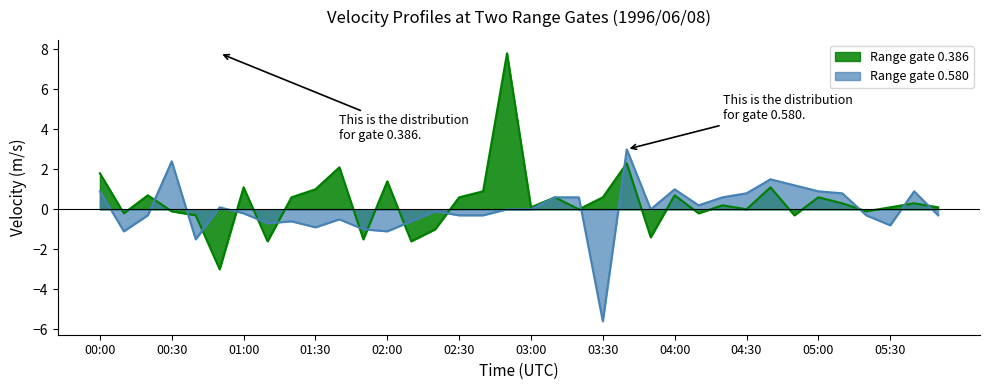

Between which two adjacent categories do 0.580 and 0.386 first intersect?

00:20 and 00:30